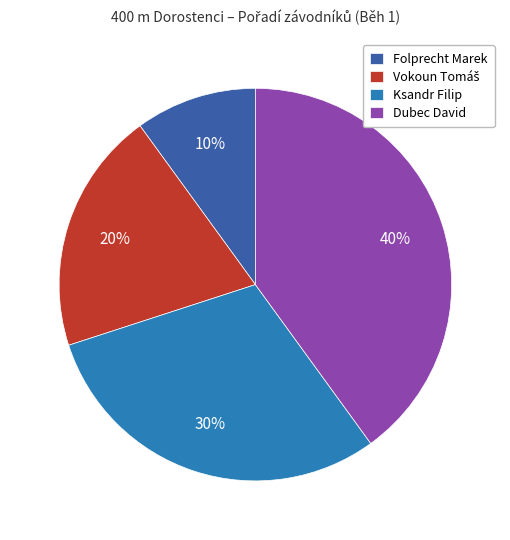

To the nearest percent, what percentage of the pie is Ksandr Filip?

30%